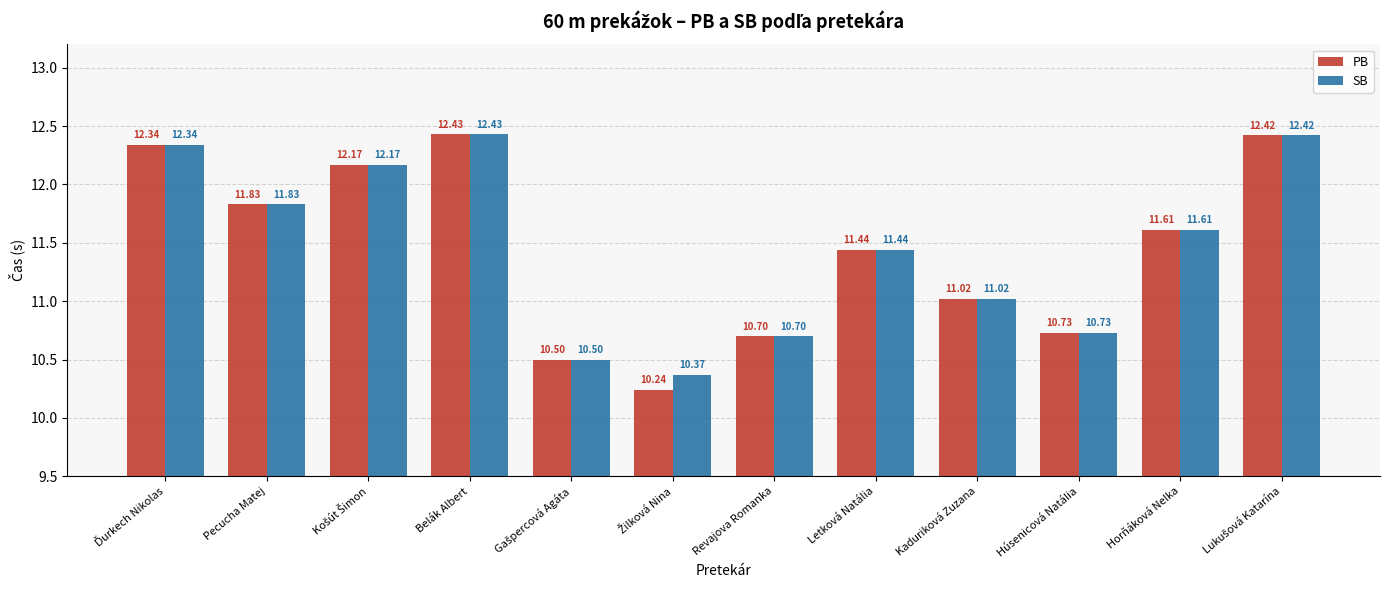

What position from the left is Letková Natália?

8